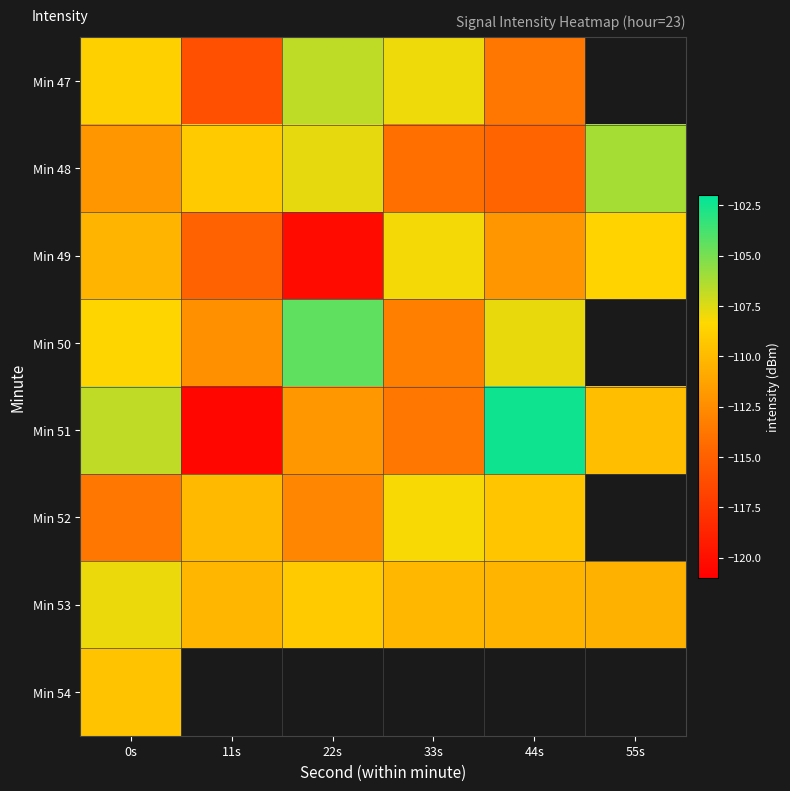

Which series changed the most between 33s and 44s?

Min 51